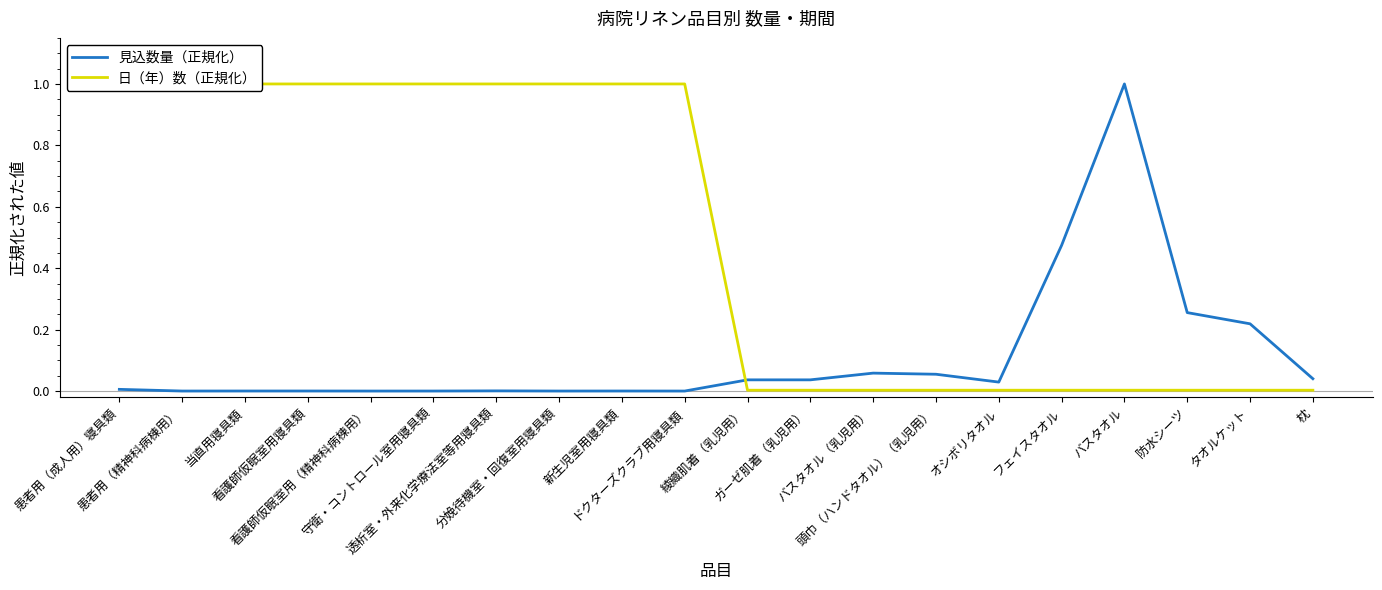

The value of 日（年）数（正規化） at 看護師仮眠室用寝具類 is 1.0. True or false?

True